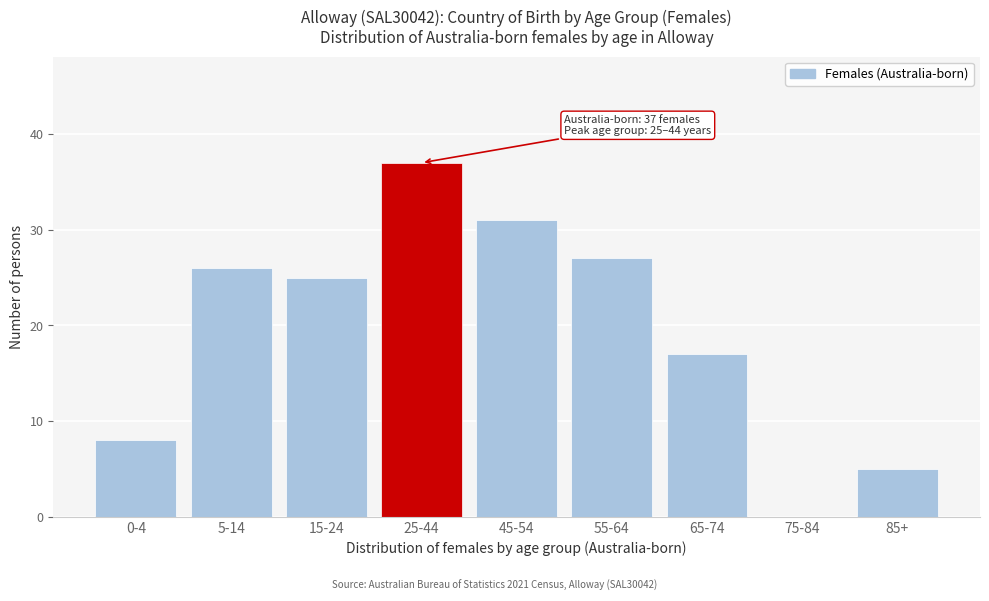

Reading right to left, what are all the values shown in this chart?

85+=5	75-84=0	65-74=17	55-64=27	45-54=31	25-44=37	15-24=25	5-14=26	0-4=8